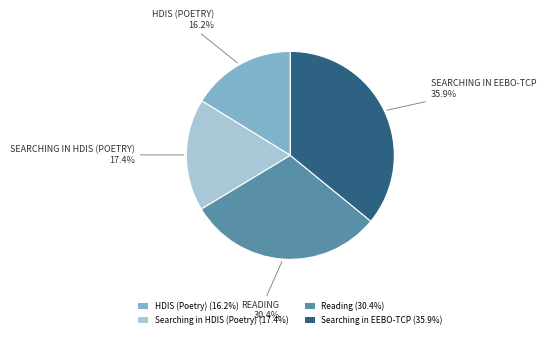

What percentage is the Searching in EEBO-TCP slice, to the nearest percent?

36%